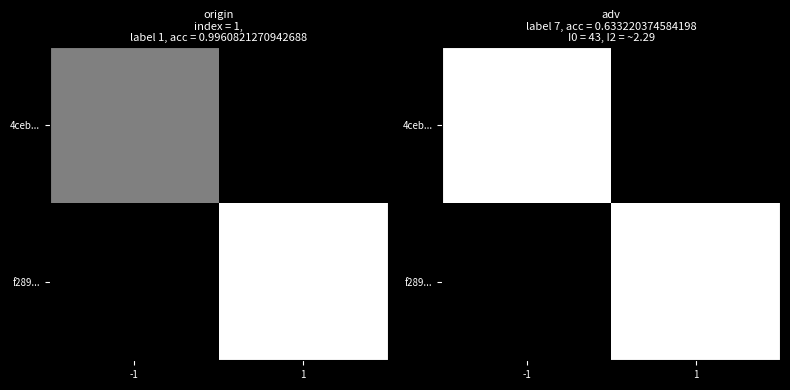

At which label does 4ceb... reach its peak?

-1